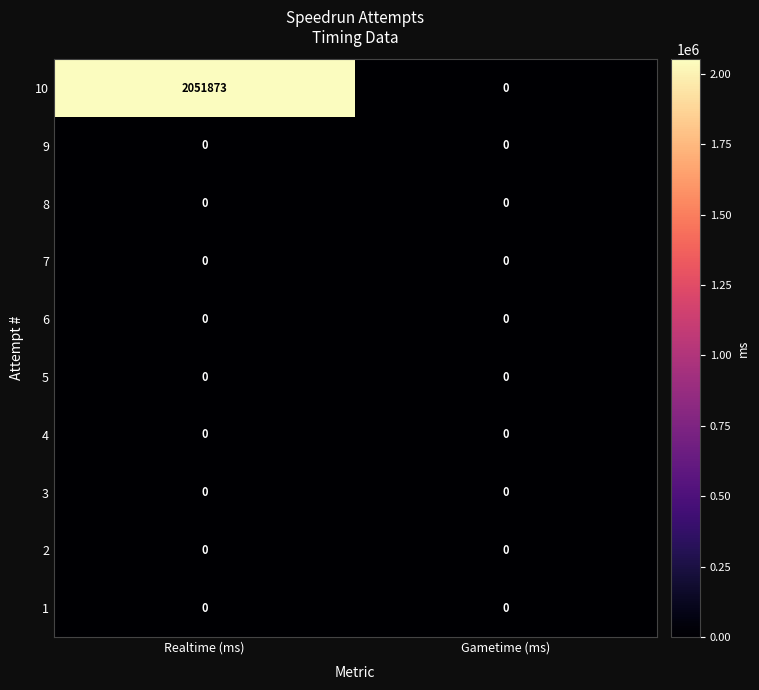

Is it true that 10 equals -1124316 at Gametime (ms)?

False